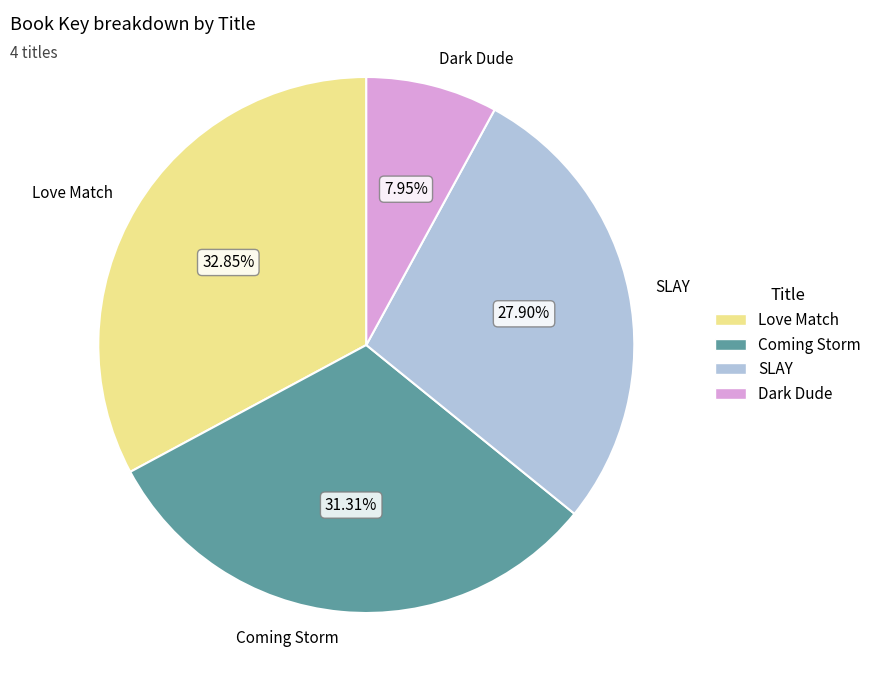

Is it true that Love Match is 22% of the pie?

False